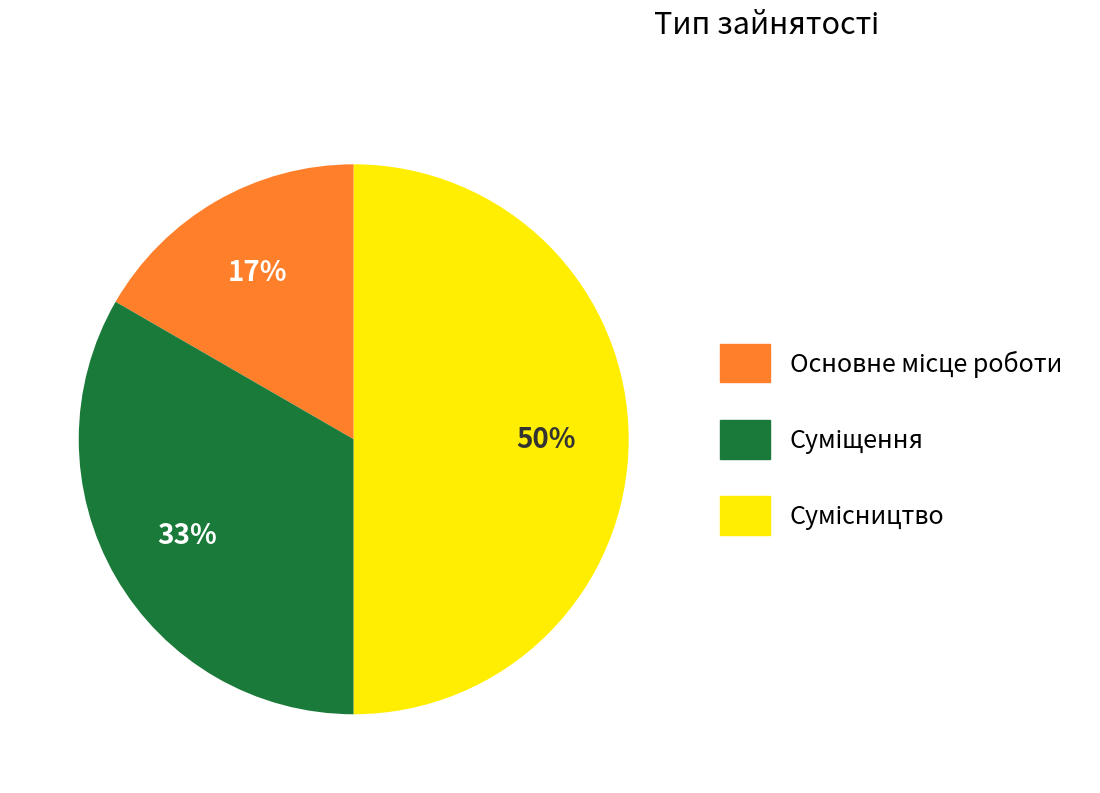

To the nearest percent, what is the difference between the largest and smallest slice percentages?

33%